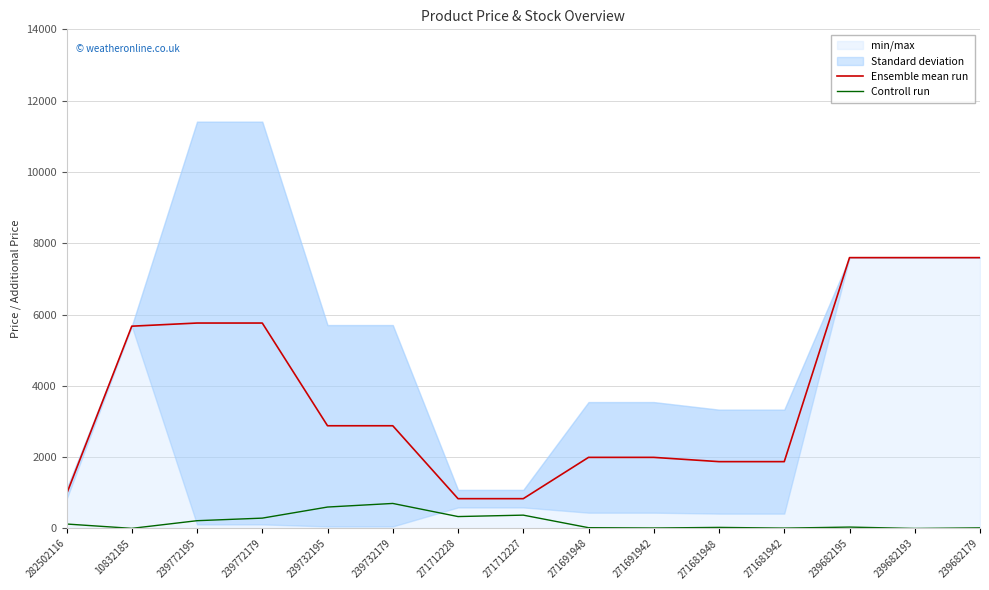

What is the average value of the Controll run series?

185.2